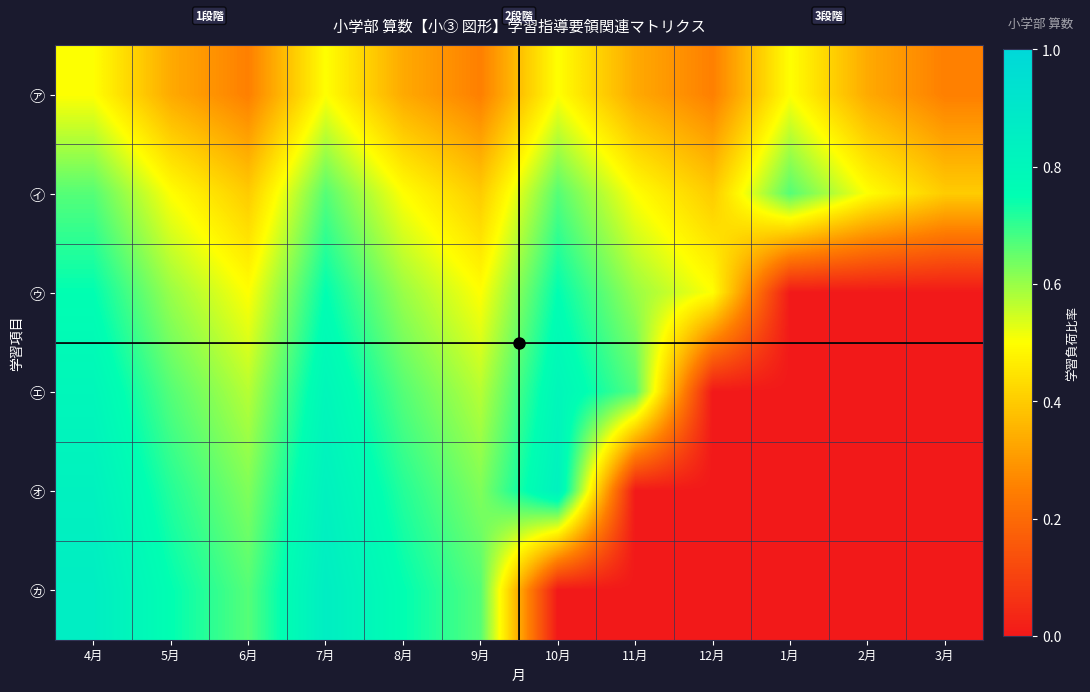

Which category has the lowest value across all series?

1月